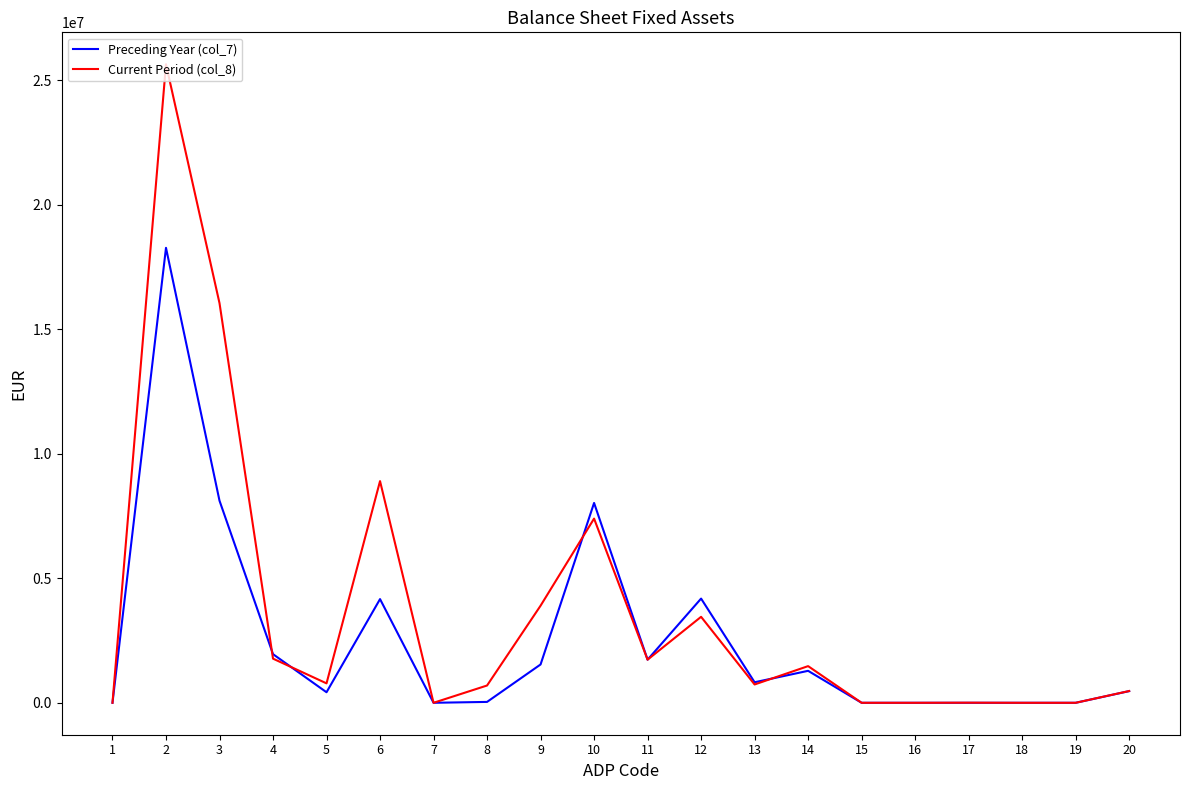

What is the total value across all series at 11?

3463980